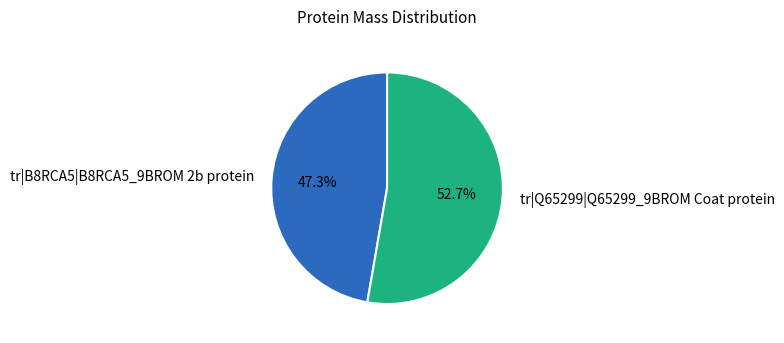

How many segments does this pie chart have?

2